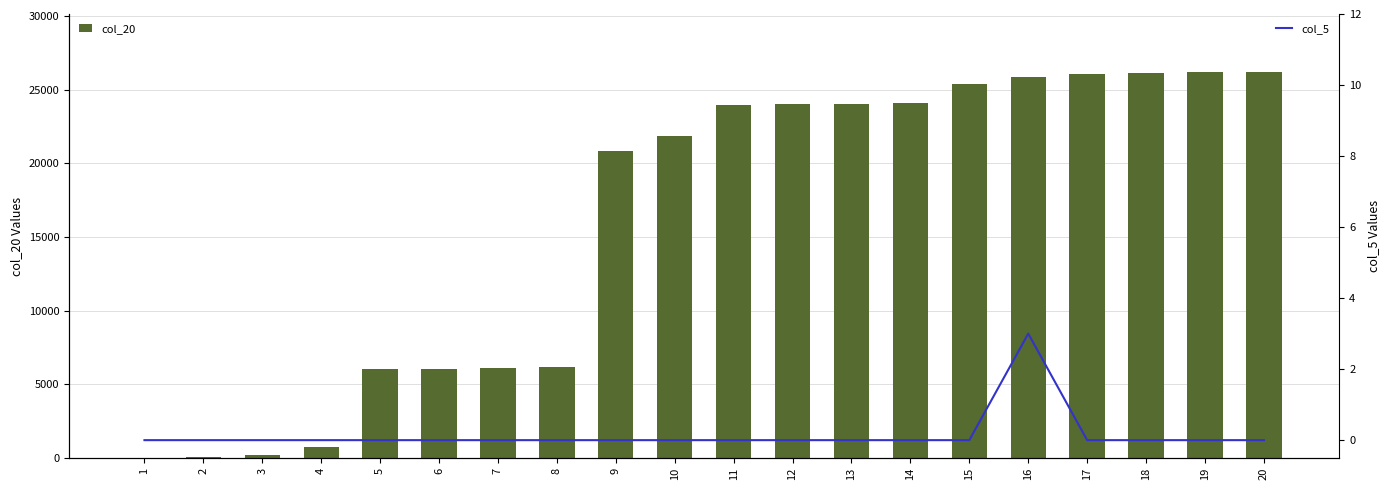

What is the difference between the col_20 values at 15 and 8?

19215